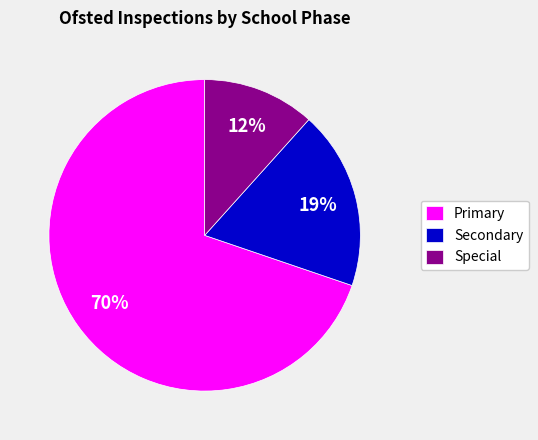

To the nearest percent, what is the difference between the Secondary and Special slice percentages?

7%